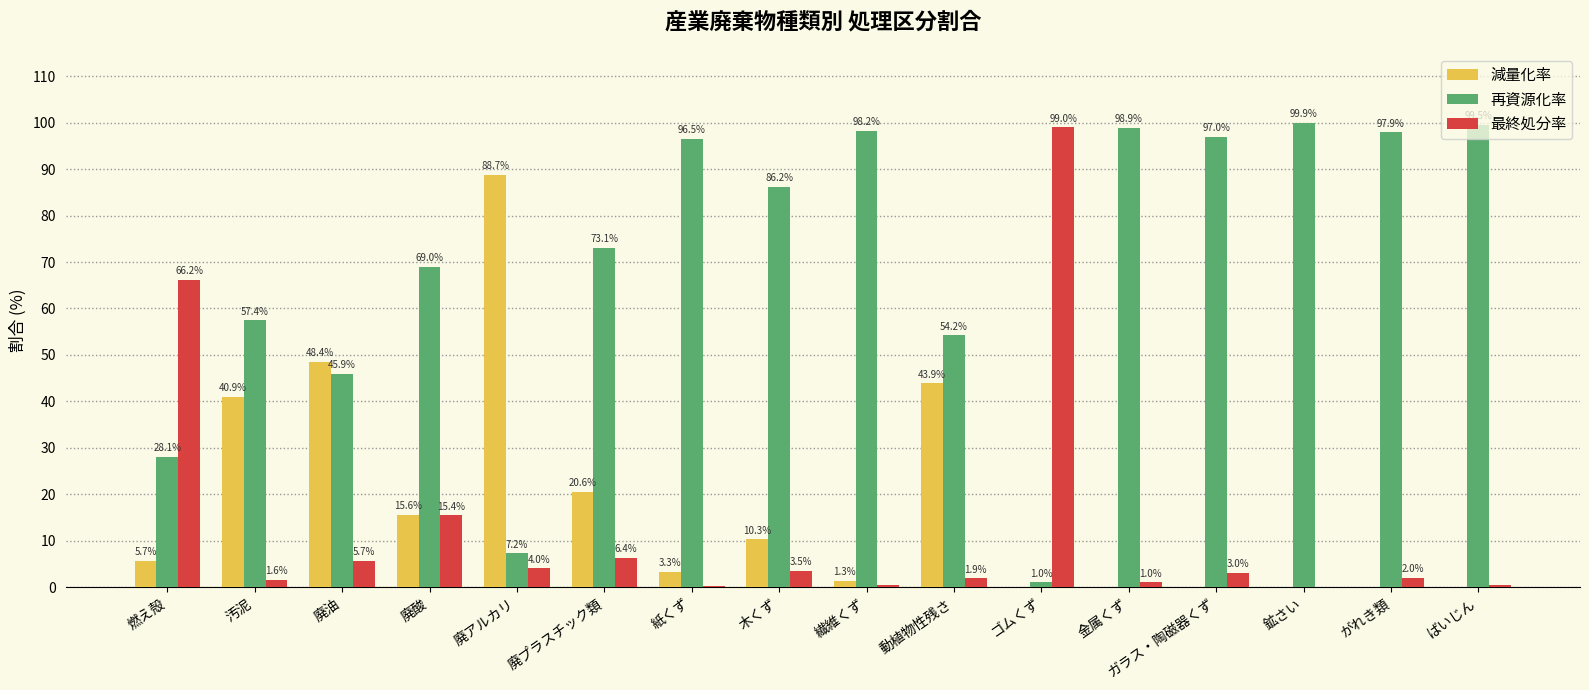

What is the sum of the 最終処分率 values at 廃プラスチック類 and ばいじん?

6.9